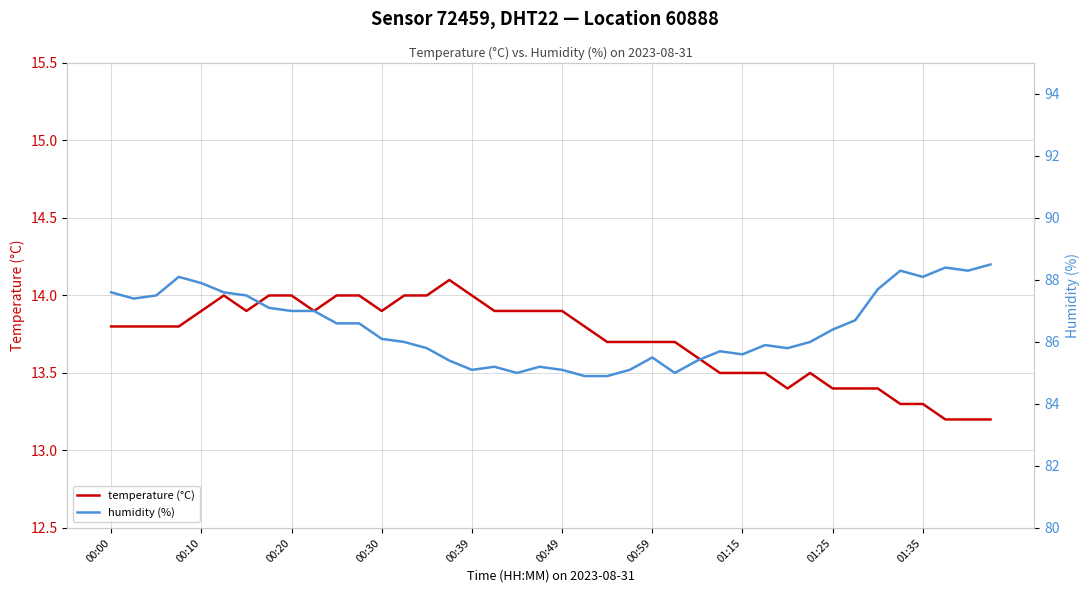

What is the minimum value shown in the chart?

13.2